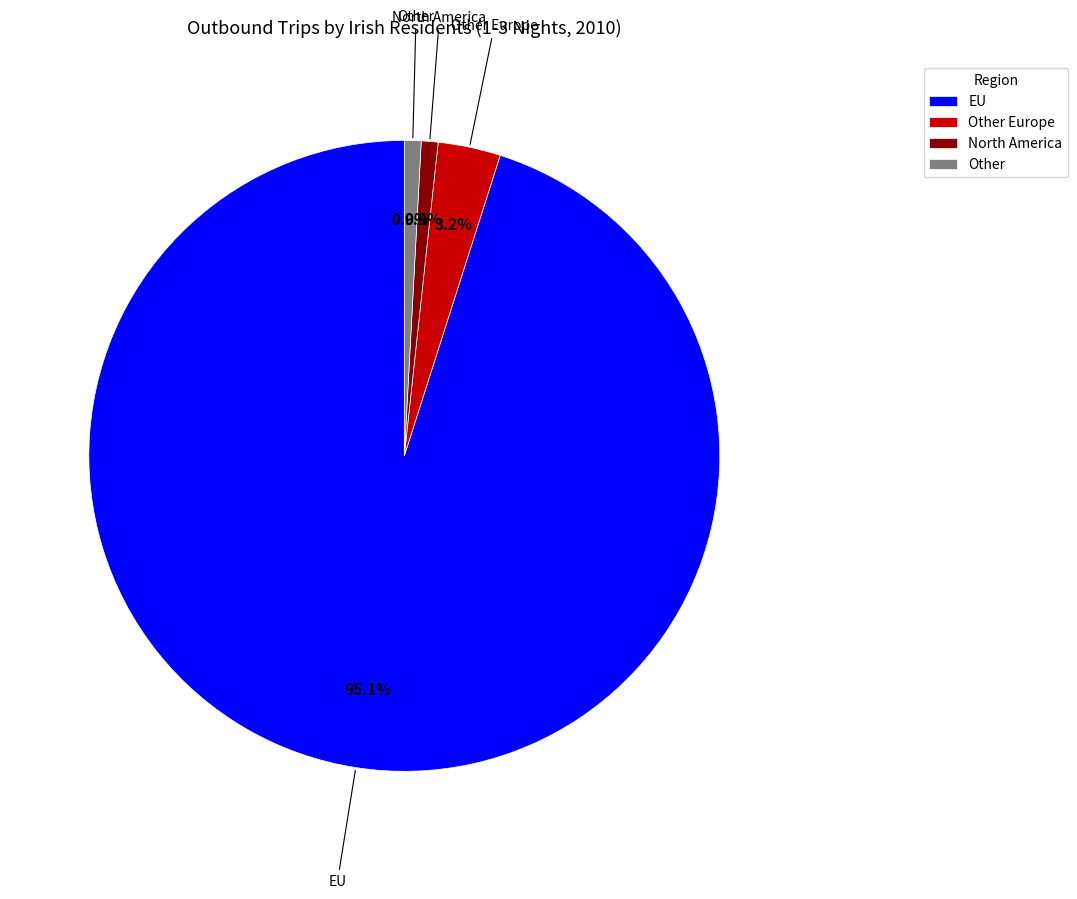

Which slice is the largest?

EU